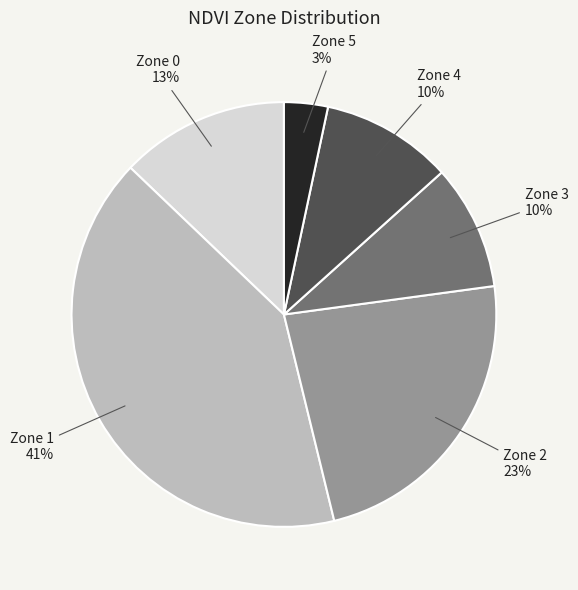

To the nearest percent, what is the average slice percentage?

17%